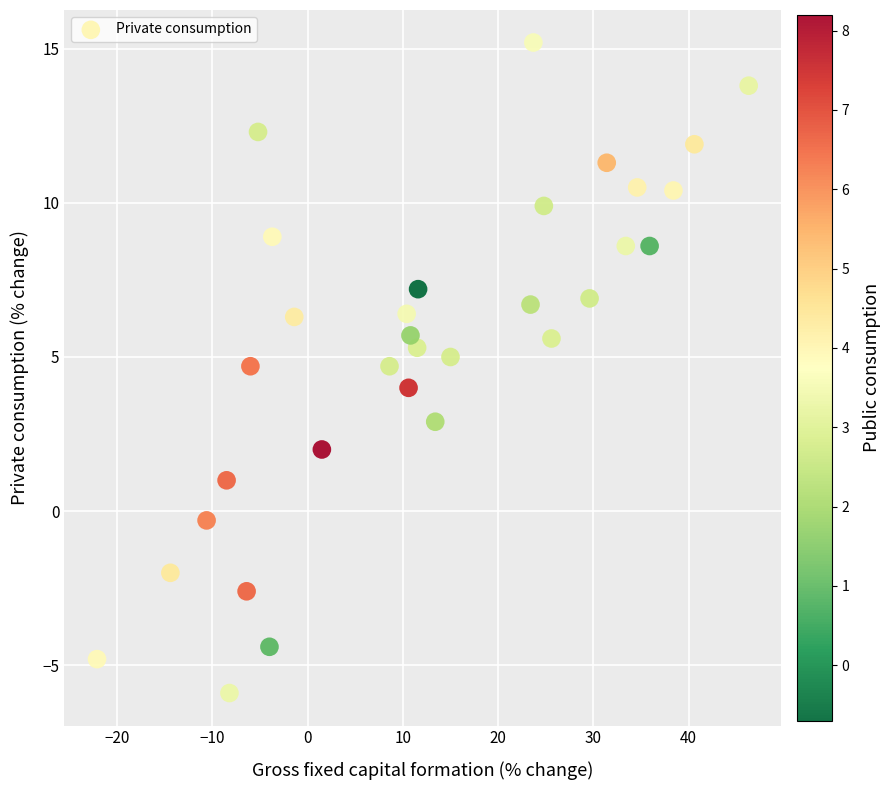

What is the range of X values (max minus min)?

68.4